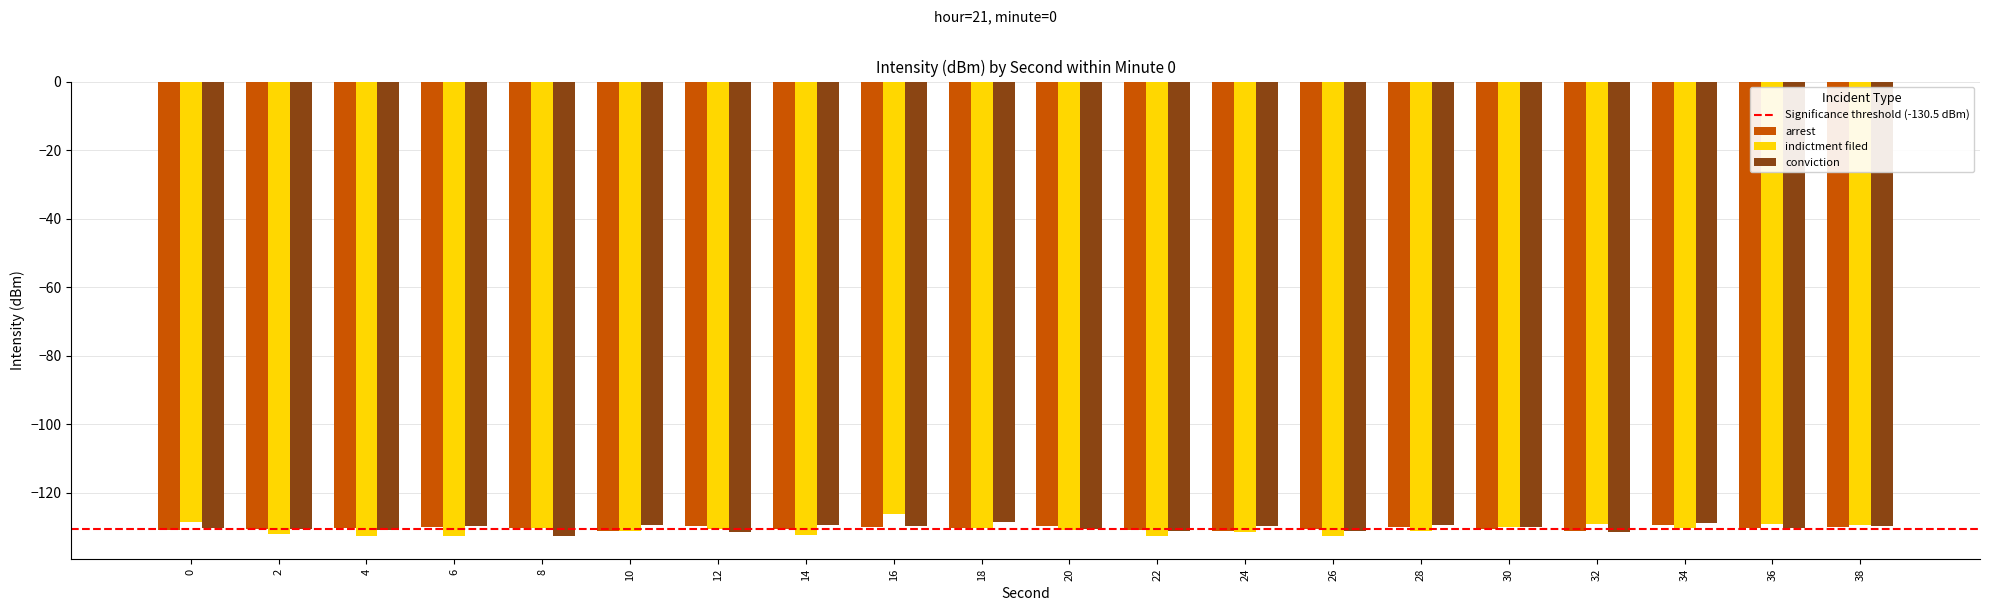

What is the sum of all arrest values?

-2606.5